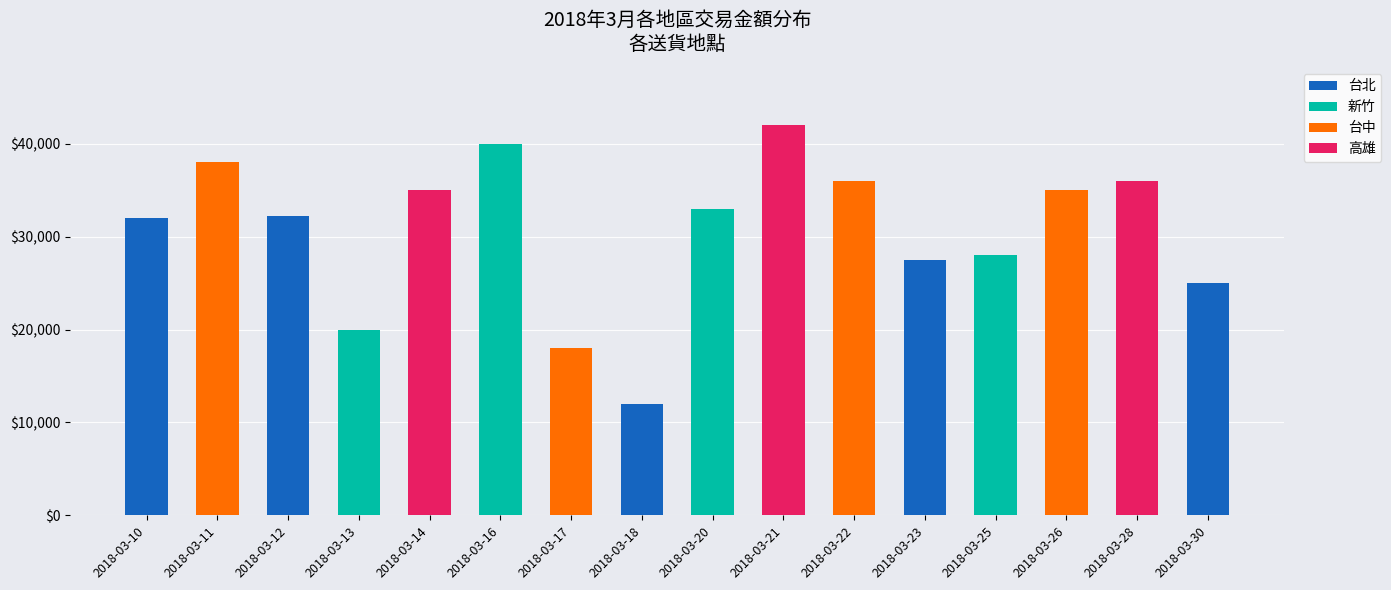

What is the highest value of the 台北 series?

32200